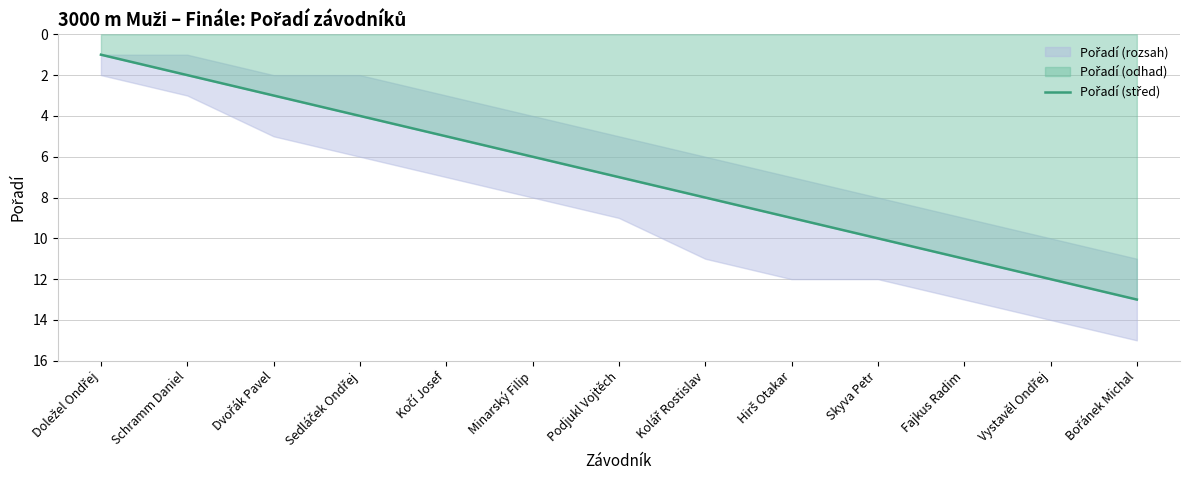

Reading right to left, list all the values displayed in this chart.

13	12	11	10	9	8	7	6	5	4	3	2	1